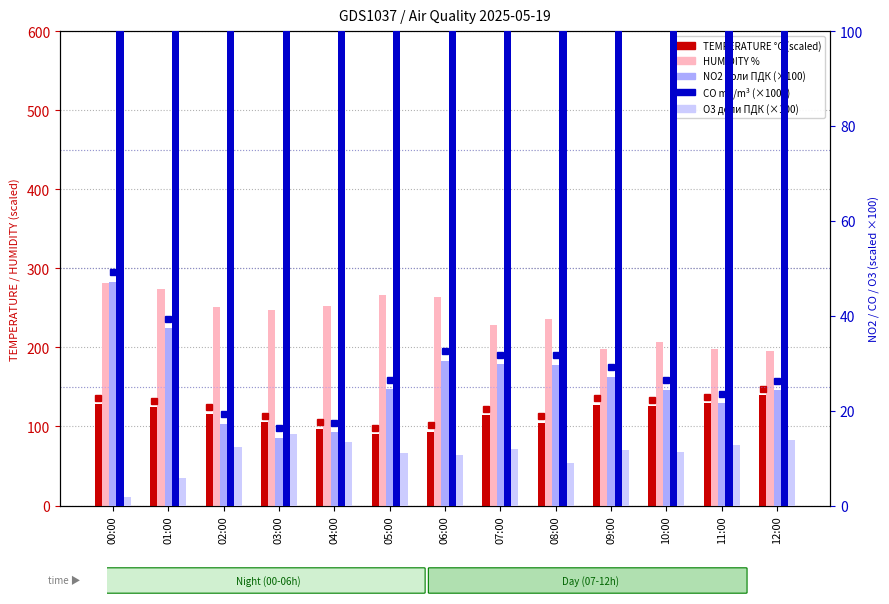

Reading left to right, list all the values displayed in this chart.

TEMPERATURE °C (×10): 00:00=128.2	01:00=124.3	02:00=116.1	03:00=105.1	04:00=97.1	05:00=89.9	06:00=93.5	07:00=114.6	08:00=104.8	09:00=127.6	10:00=125.5	11:00=129.7	12:00=139.2
HUMIDITY %: 00:00=280.9	01:00=273.9	02:00=250.9	03:00=247.7	04:00=252.7	05:00=266.1	06:00=263.3	07:00=228.3	08:00=236.4	09:00=198.5	10:00=206.2	11:00=197.5	12:00=195.2
NO2 доли ПДК (×100): 00:00=47.2	01:00=37.4	02:00=17.2	03:00=14.3	04:00=15.5	05:00=24.5	06:00=30.5	07:00=29.8	08:00=29.7	09:00=27.1	10:00=24.4	11:00=21.6	12:00=24.3
CO mg/m³ (×1000): 00:00=237.0	01:00=213.0	02:00=165.0	03:00=158.0	04:00=155.0	05:00=161.0	06:00=186.0	07:00=194.0	08:00=236.0	09:00=233.0	10:00=266.0	11:00=243.0	12:00=213.0
O3 доли ПДК (×100): 00:00=1.7	01:00=5.7	02:00=12.3	03:00=15.1	04:00=13.4	05:00=11.0	06:00=10.6	07:00=12.0	08:00=8.9	09:00=11.8	10:00=11.3	11:00=12.8	12:00=13.9